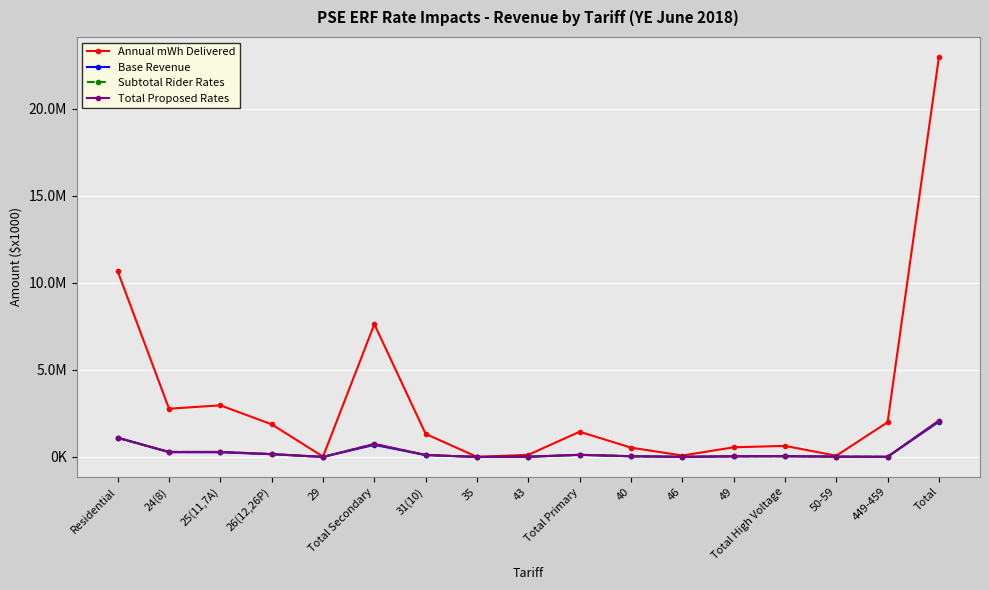

Between 25(11,7A) and 46, which is larger?

25(11,7A)